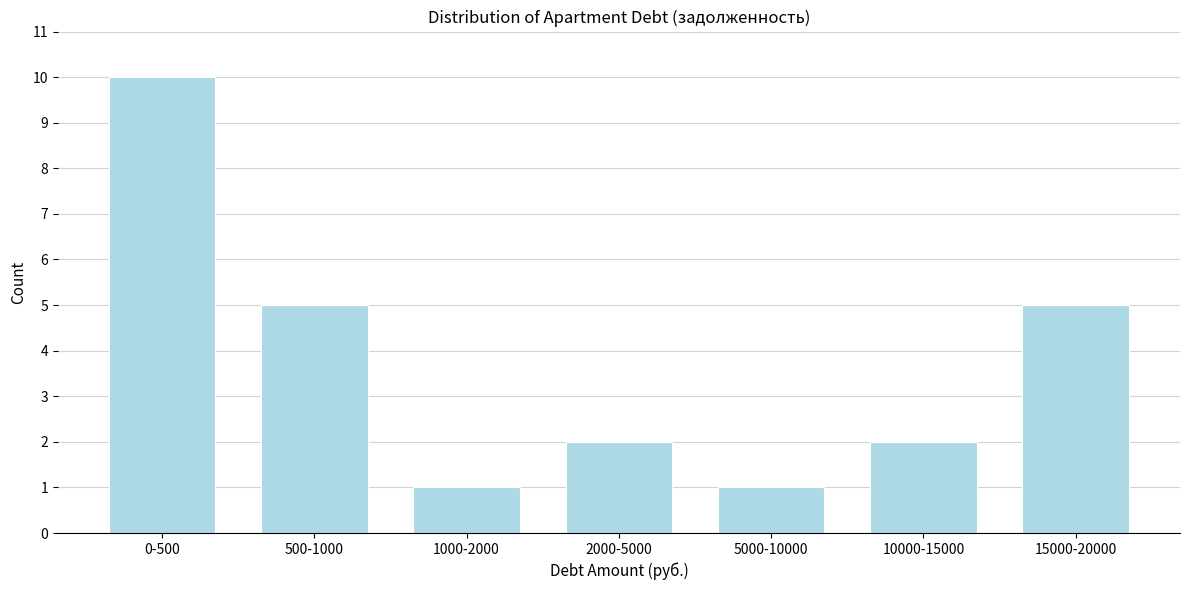

Reading left to right, transcribe all the data shown in this chart.

0-500=10	500-1000=5	1000-2000=1	2000-5000=2	5000-10000=1	10000-15000=2	15000-20000=5